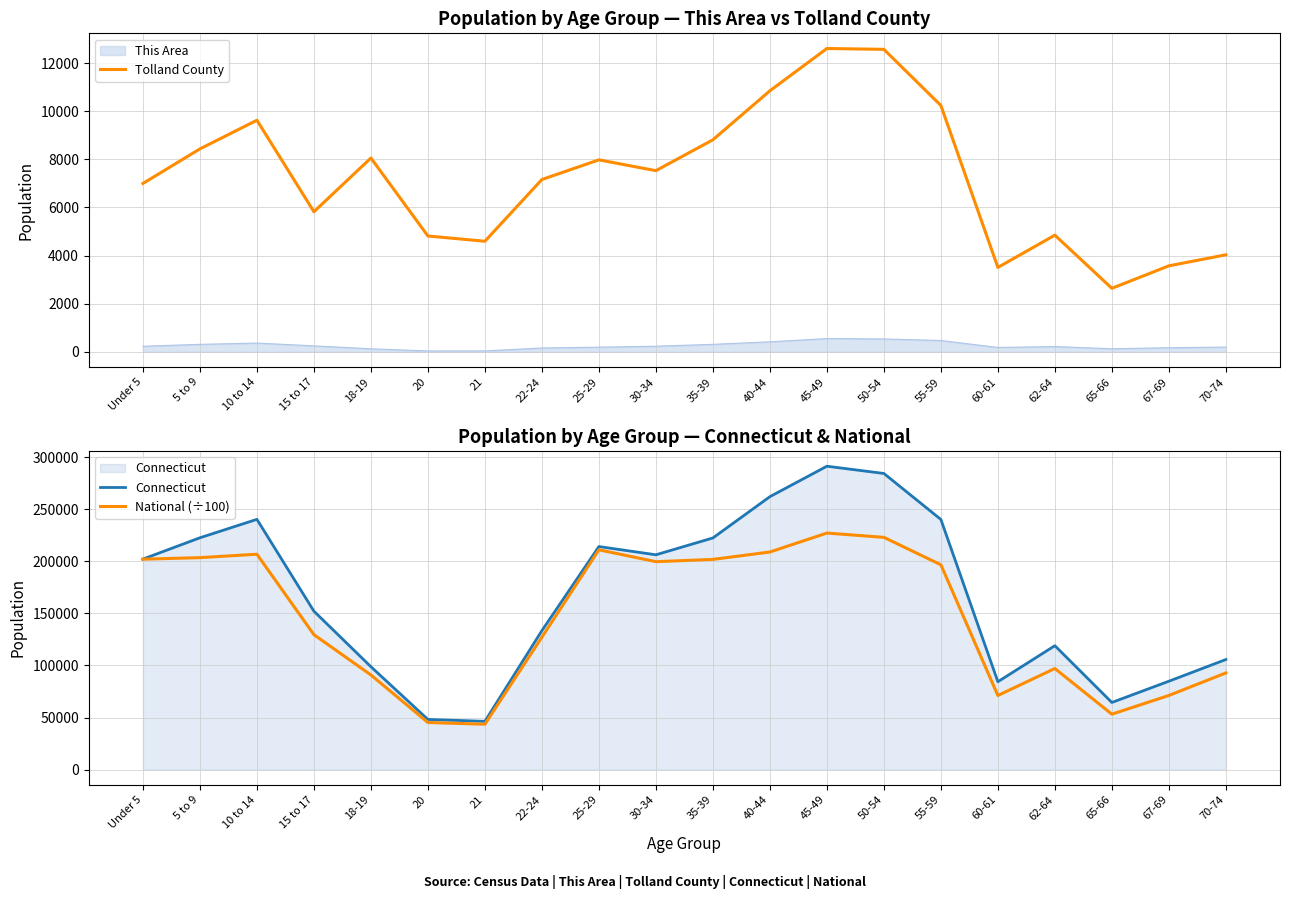

The value of National (÷100) at 55-59 is 196648.0. True or false?

True